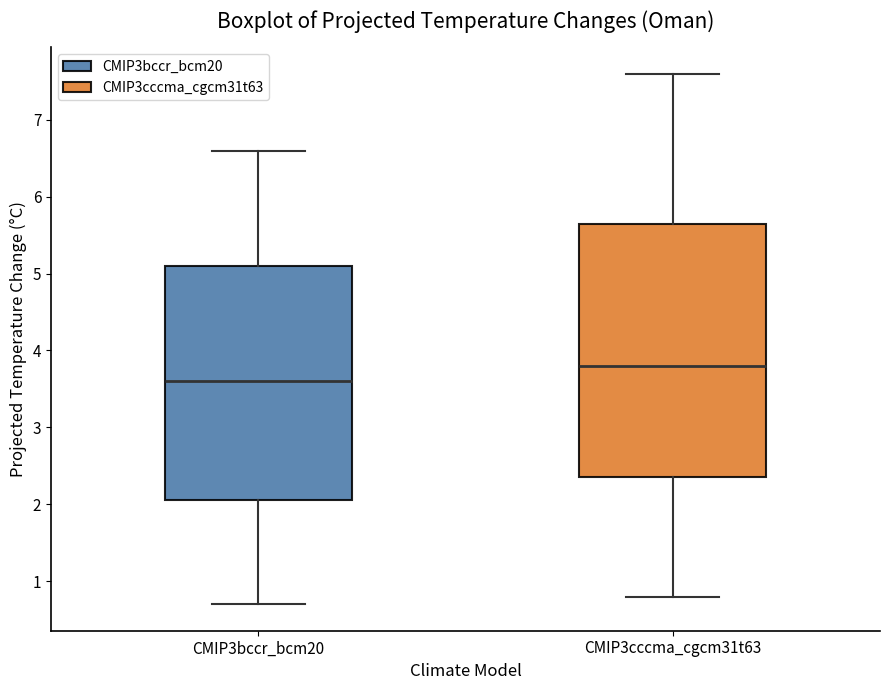

Where does the median line of the box for CMIP3cccma_cgcm31t63 sit on the y-axis? The values are not printed on the chart, so give them approximately, as read against the axis.

3.8